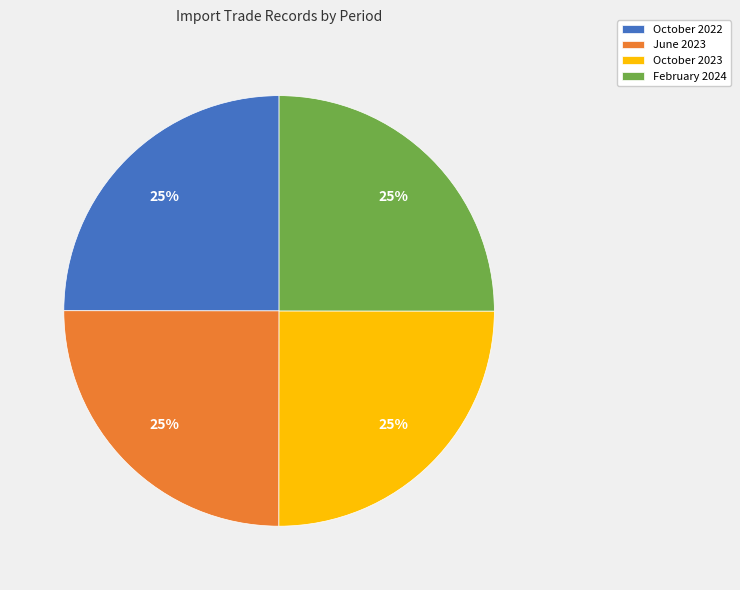

To the nearest percent, what portion does June 2023 represent?

25%